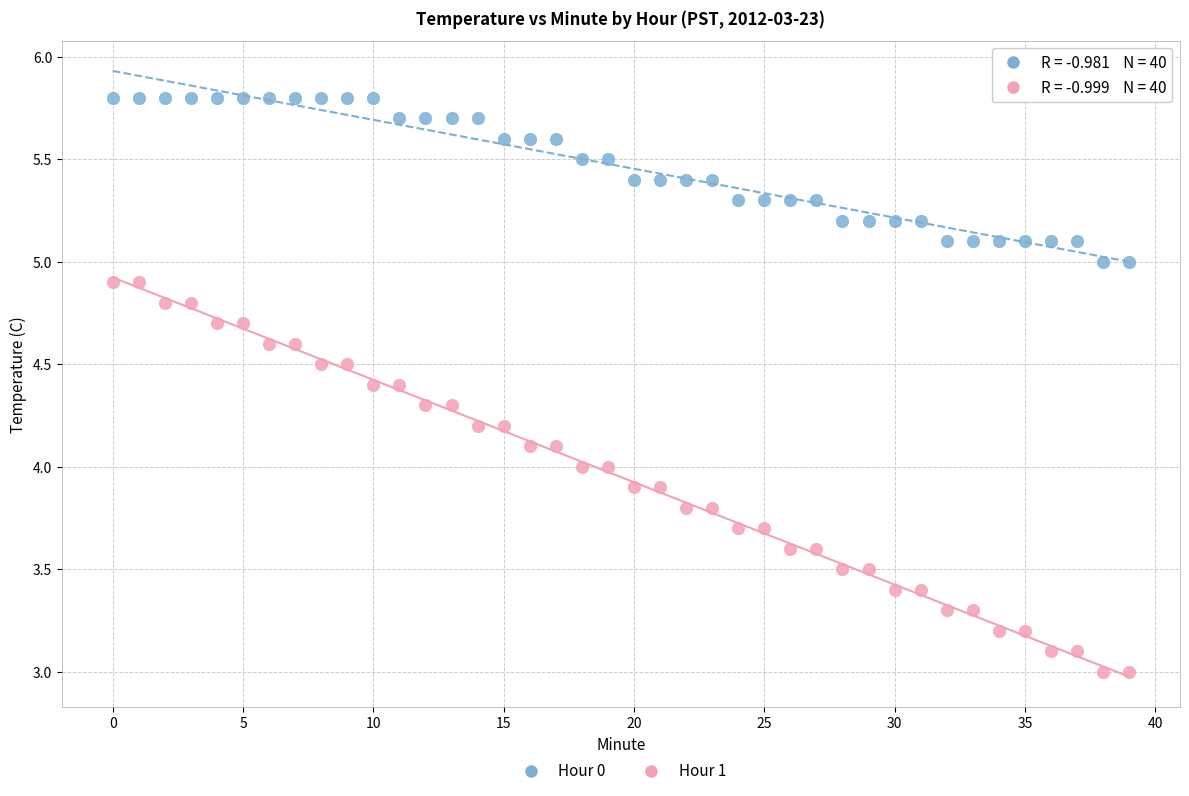

Which series has the largest Y range (max minus min)?

Hour 1